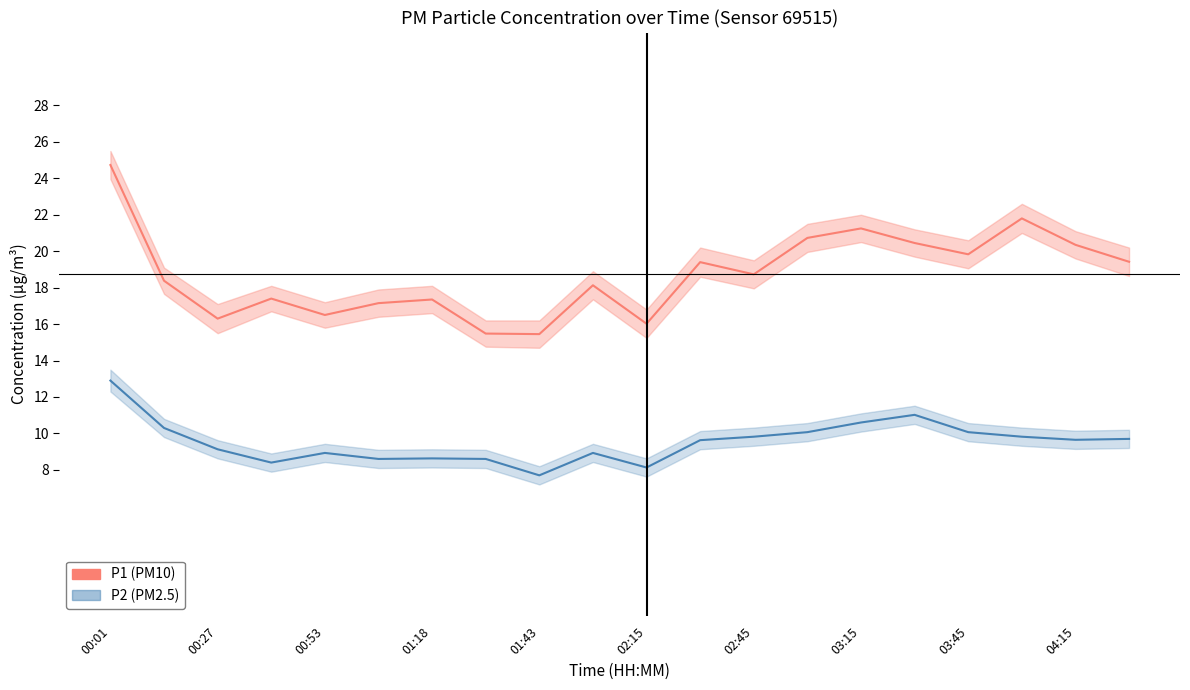

True or false: P2 (PM2.5) has more than 2 points higher than both neighbors.

True